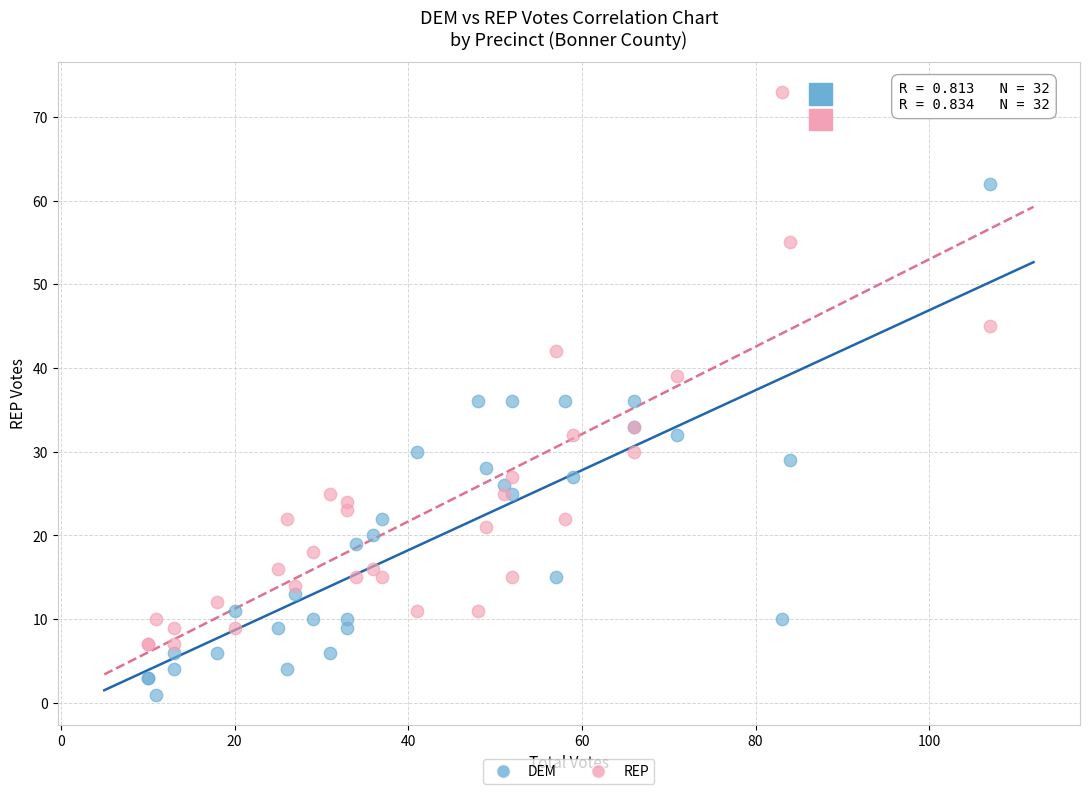

In the REP series, what Y value is closest to 40?

39